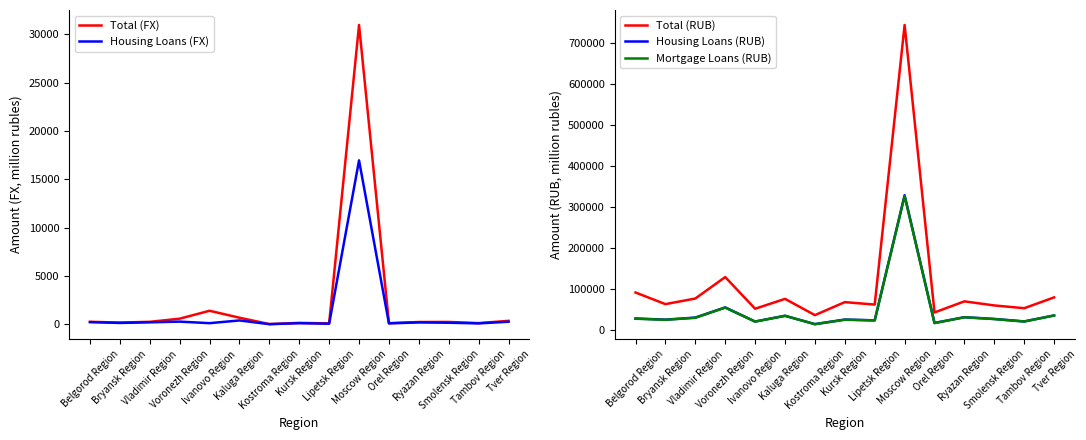

Rank the series at Tver Region from lowest to highest value.

Housing Loans (FX), Total (FX), Mortgage Loans (RUB), Housing Loans (RUB), Total (RUB)